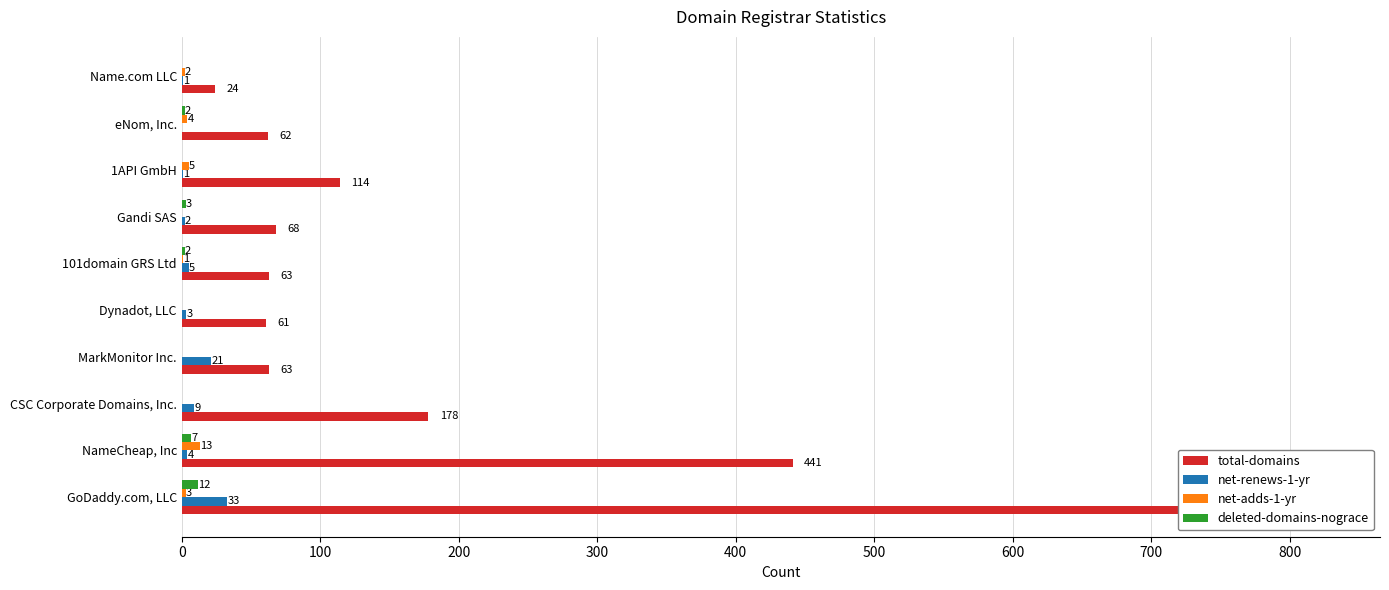

At MarkMonitor Inc., list the series in order from largest to smallest.

total-domains, net-renews-1-yr, net-adds-1-yr, deleted-domains-nograce